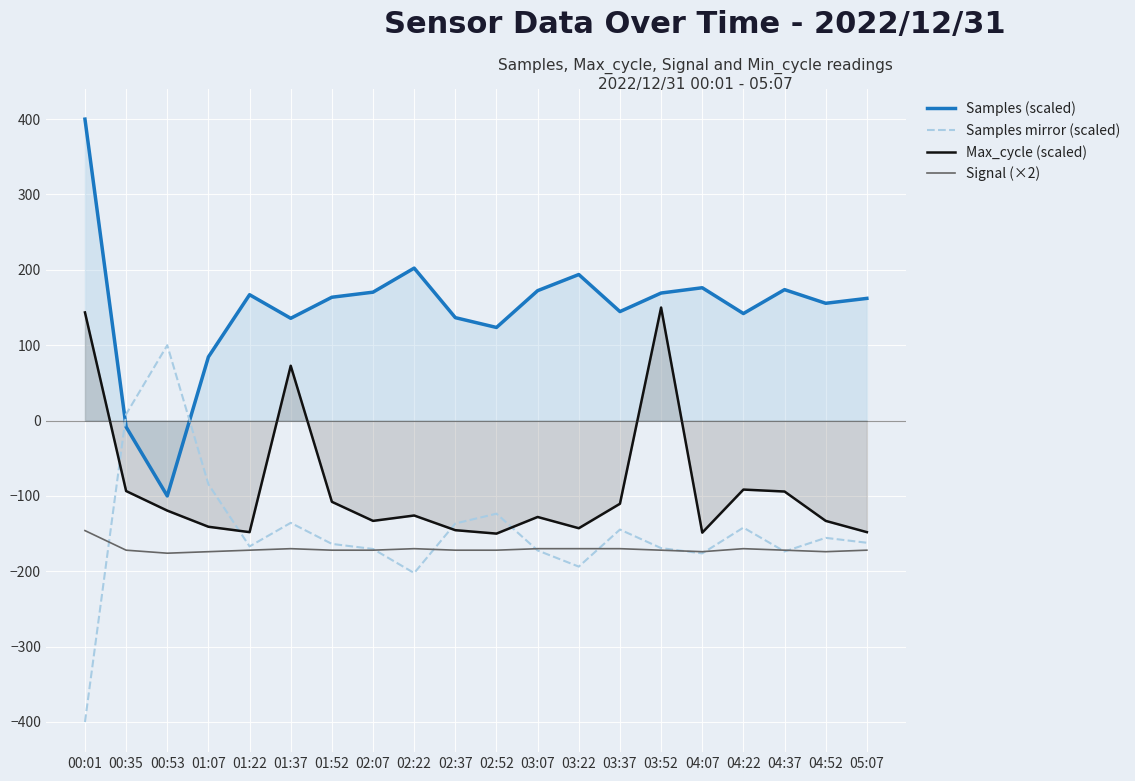

What is the spread (max minus min) of values at 00:35?

180.5